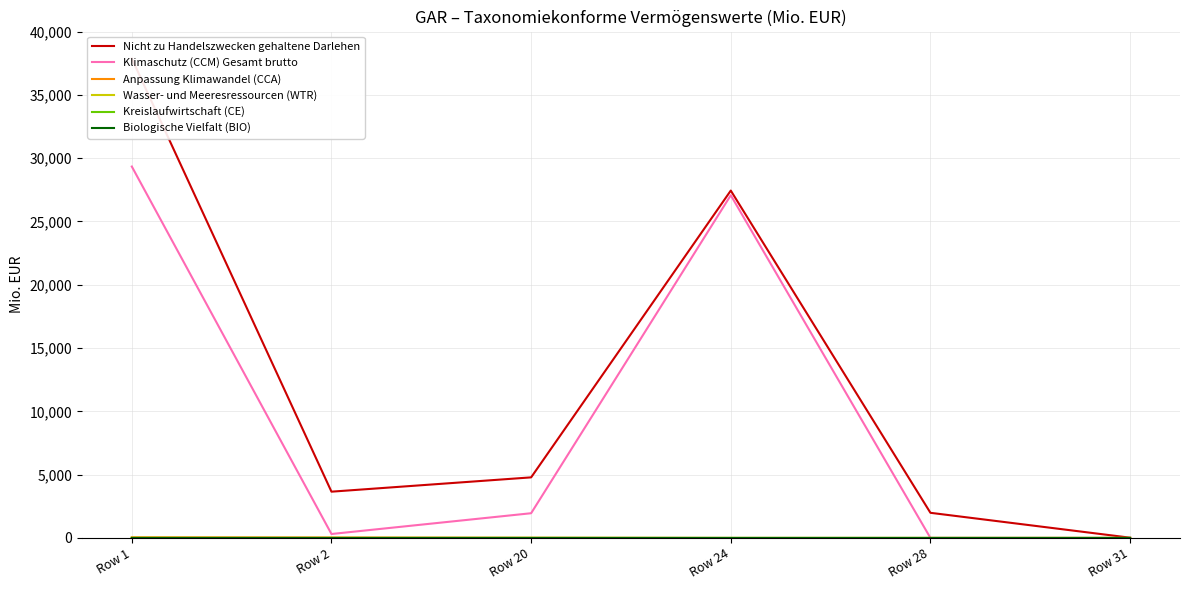

Reading left to right, what are all the values shown in this chart?

Nicht zu Handelszwecken gehaltene Darlehen: Row 1=37866.8	Row 2=3655.9	Row 20=4785.8	Row 24=27438.4	Row 28=1986.6	Row 31=20.9
Klimaschutz (CCM) Gesamt brutto: Row 1=29337.8	Row 2=312.4	Row 20=1953.1	Row 24=27070.1	Row 28=2.2	Row 31=0.0
Anpassung Klimawandel (CCA): Row 1=50.9	Row 2=36.9	Row 20=14.0	Row 24=0.0	Row 28=0.0	Row 31=0.0
Wasser- und Meeresressourcen (WTR): Row 1=9.2	Row 2=0.0	Row 20=9.2	Row 24=0.0	Row 28=0.0	Row 31=0.0
Kreislaufwirtschaft (CE): Row 1=0.2	Row 2=0.0	Row 20=0.2	Row 24=0.0	Row 28=0.0	Row 31=0.0
Biologische Vielfalt (BIO): Row 1=0.2	Row 2=0.0	Row 20=0.2	Row 24=0.0	Row 28=0.0	Row 31=0.0